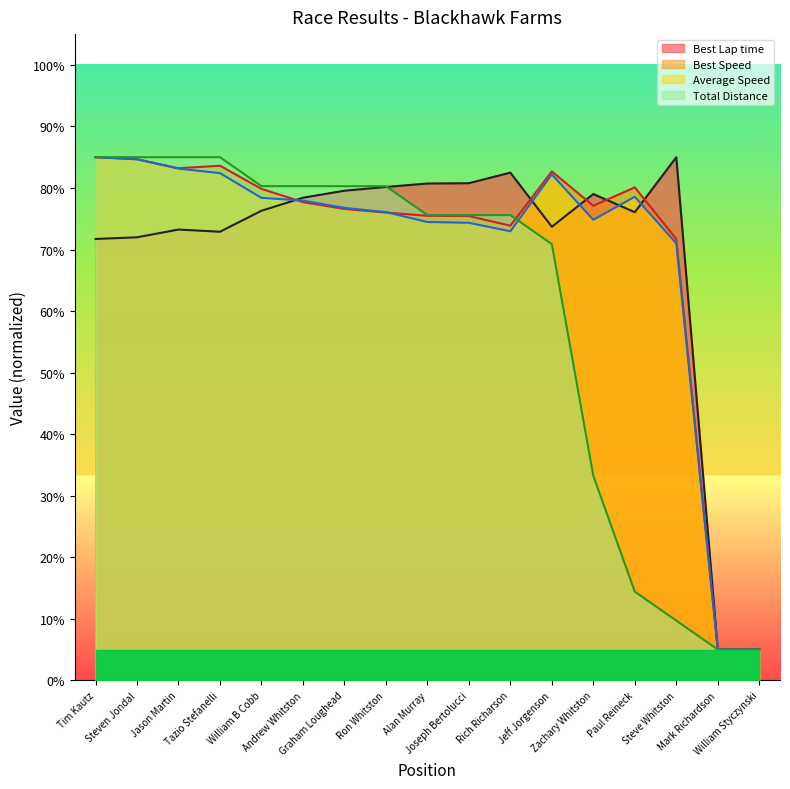

Where is the first local minimum for Best Speed?

Jason Martin